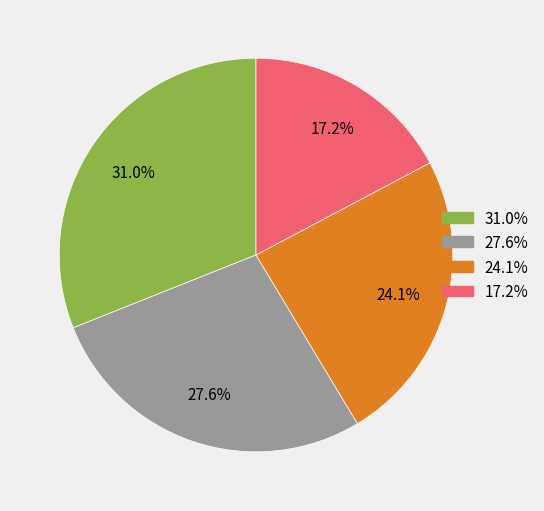

Does any single category account for the majority?

No